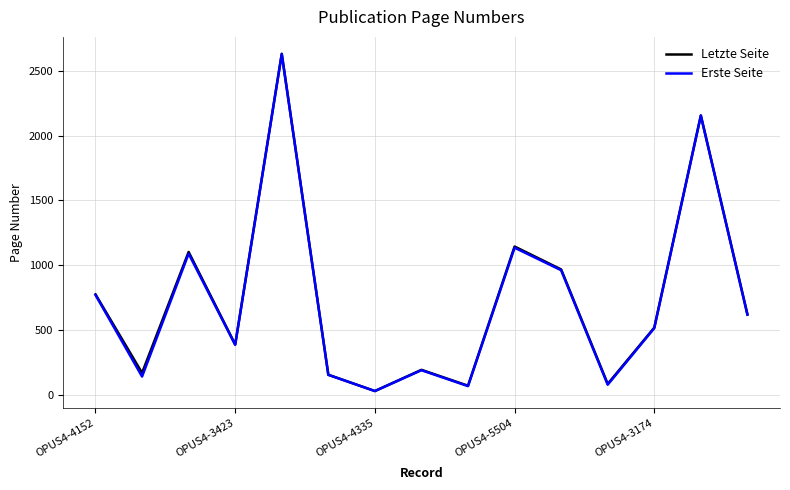

What is the maximum value for Erste Seite?

2631